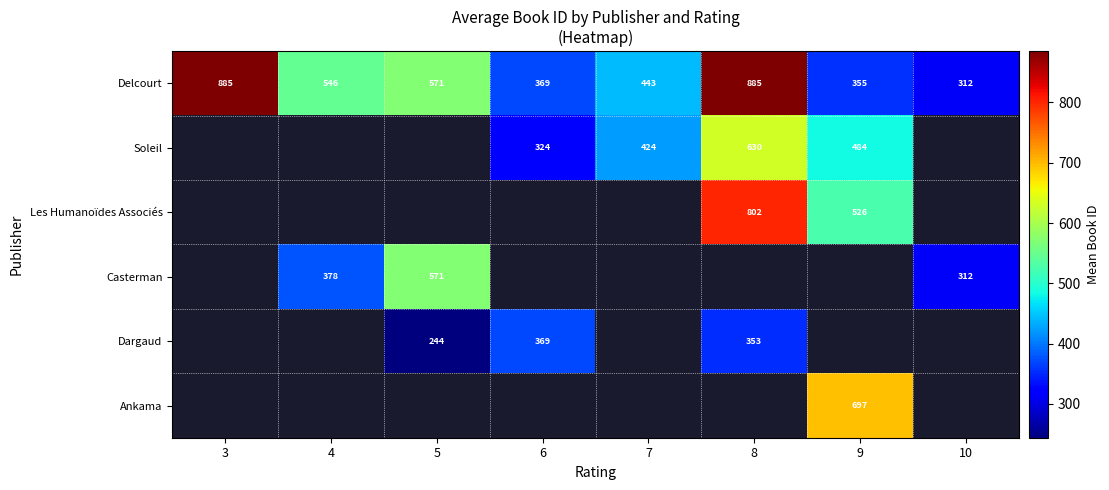

Is it true that Casterman equals 861 at 5?

False